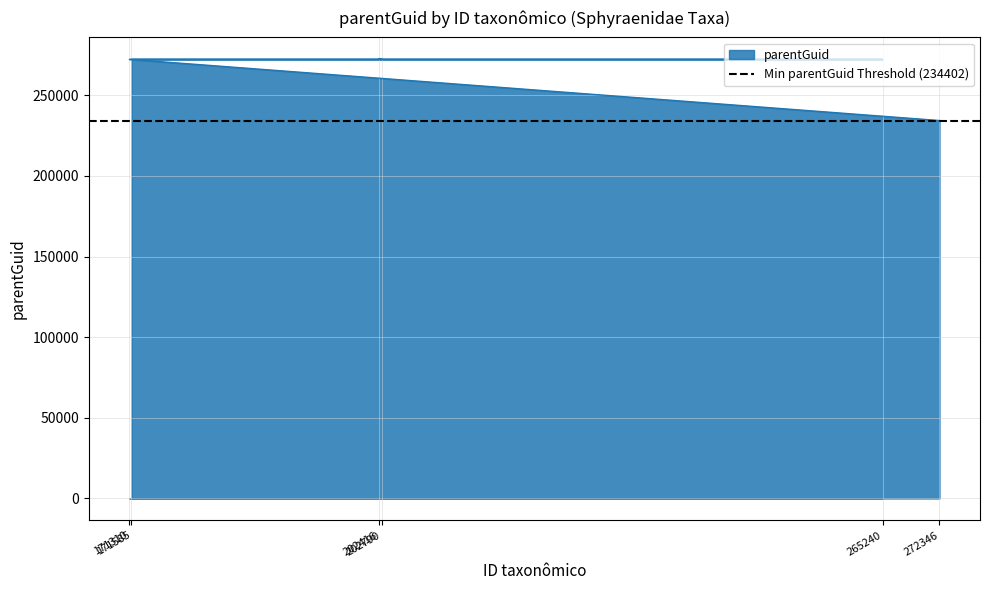

Reading left to right, list all the values displayed in this chart.

171585=272346	202790=272346	202416=272346	265240=272346	171310=272346	272346=234402